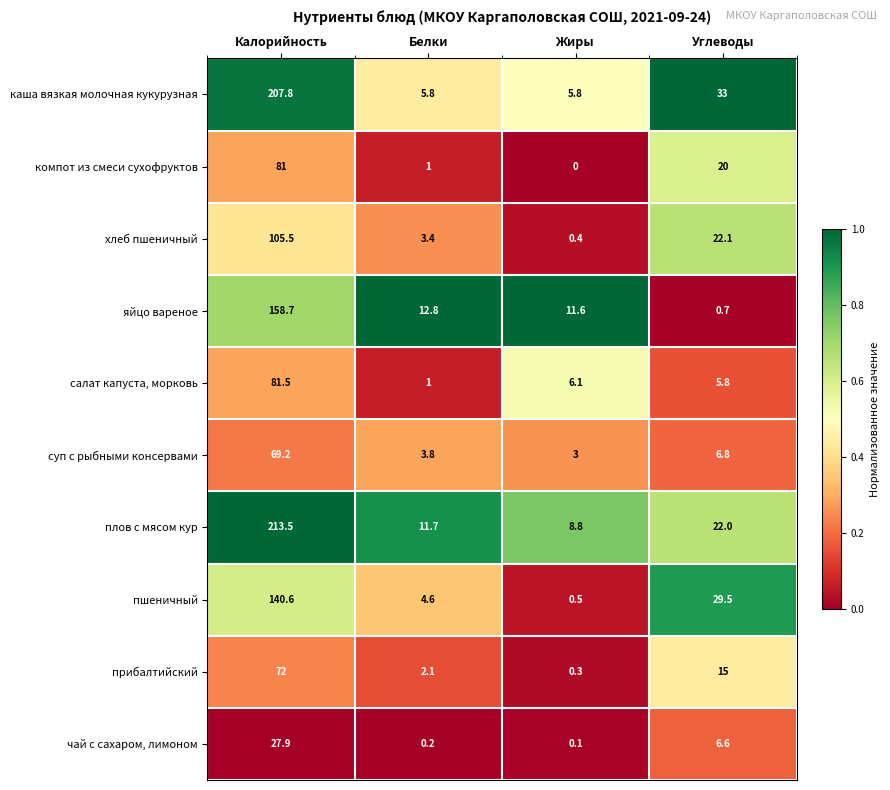

Which label corresponds to the largest value in the chart?

Калорийность